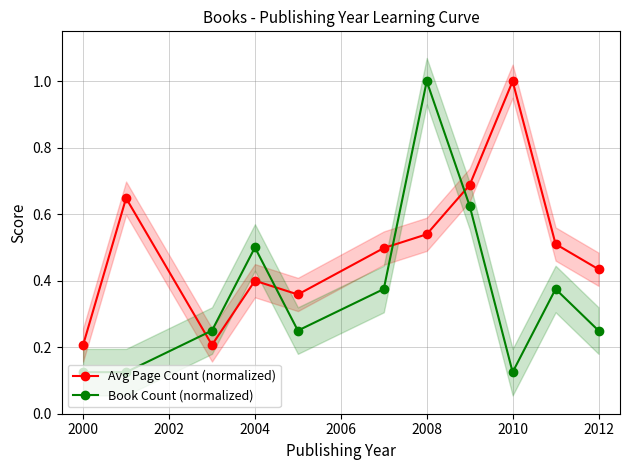

How many times do Book Count (normalized) and Avg Page Count (normalized) cross each other?

4